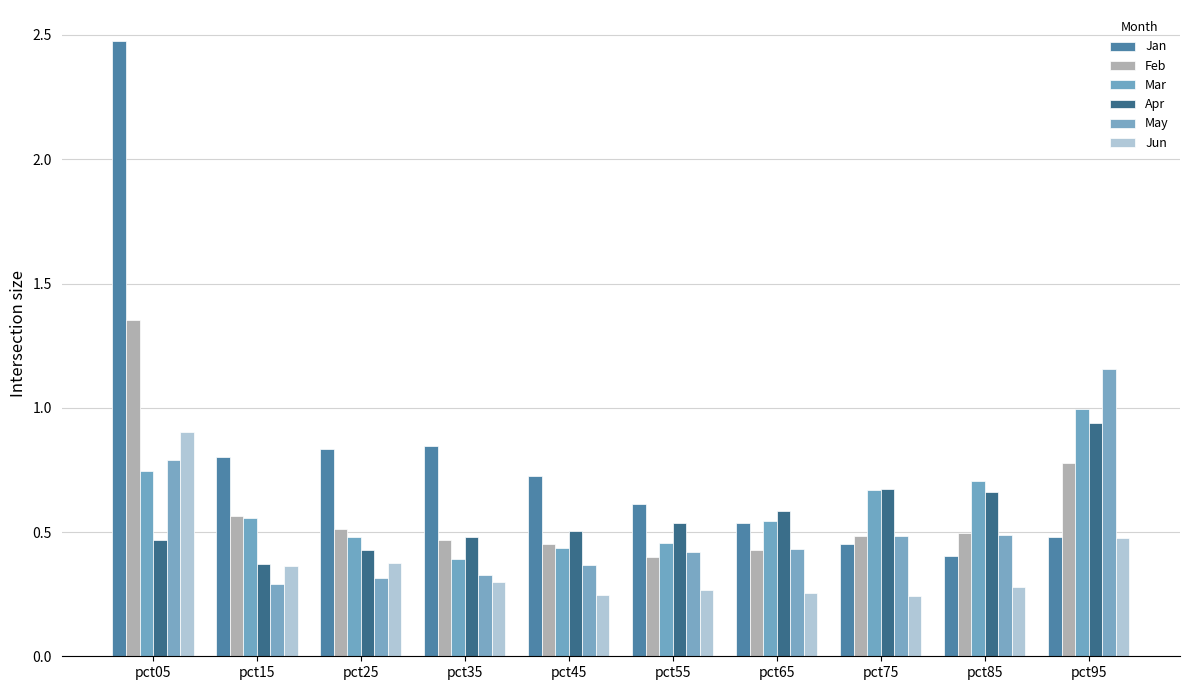

Does the chart contain any negative values?

No